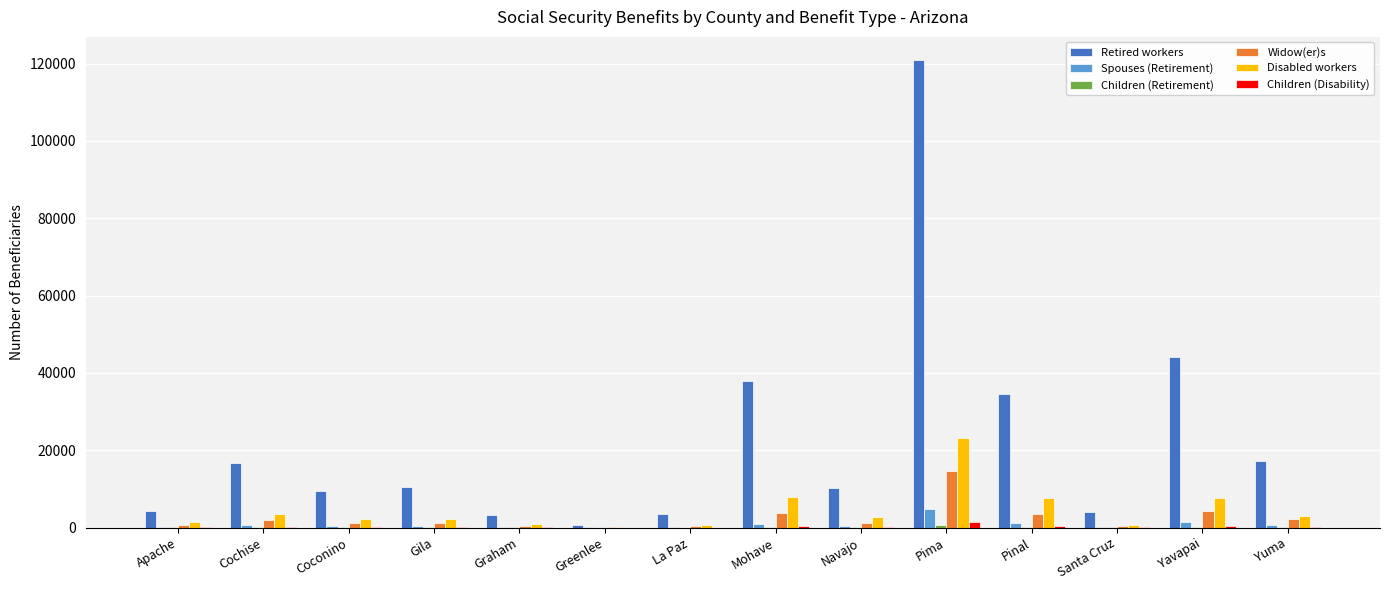

What is the sum of all Retired workers values?

317698